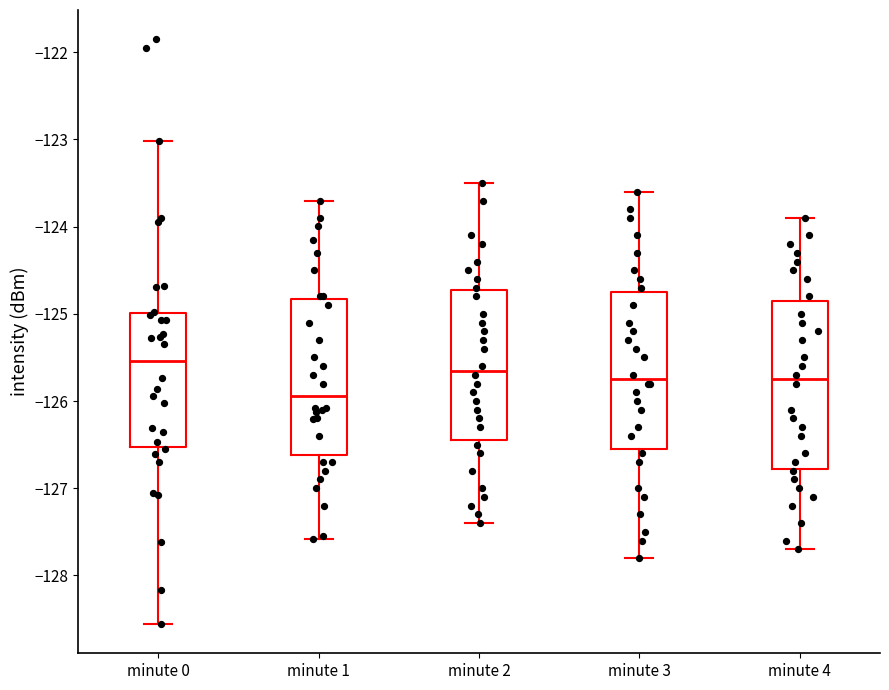

Reading left to right, transcribe this box plot: for each box, give where its median line is, the range the box spans, and where its two whiskers end, as read against the y-axis. The values are not printed on the chart, so give them approximately, as read against the axis.

minute 0: median -125.5, box -126.5 to -125.0, whiskers -128.6 to -123.0
minute 1: median -125.9, box -126.6 to -124.8, whiskers -127.6 to -123.7
minute 2: median -125.6, box -126.4 to -124.7, whiskers -127.4 to -123.5
minute 3: median -125.7, box -126.5 to -124.7, whiskers -127.8 to -123.6
minute 4: median -125.7, box -126.8 to -124.8, whiskers -127.7 to -123.9